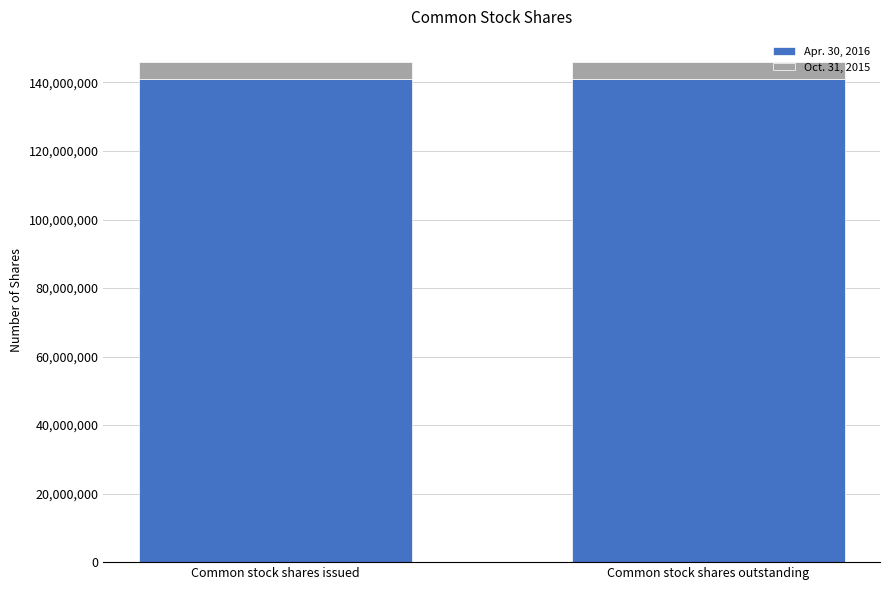

Reading left to right, what are the values for Apr. 30, 2016?

Common stock shares issued=141000000	Common stock shares outstanding=141000000